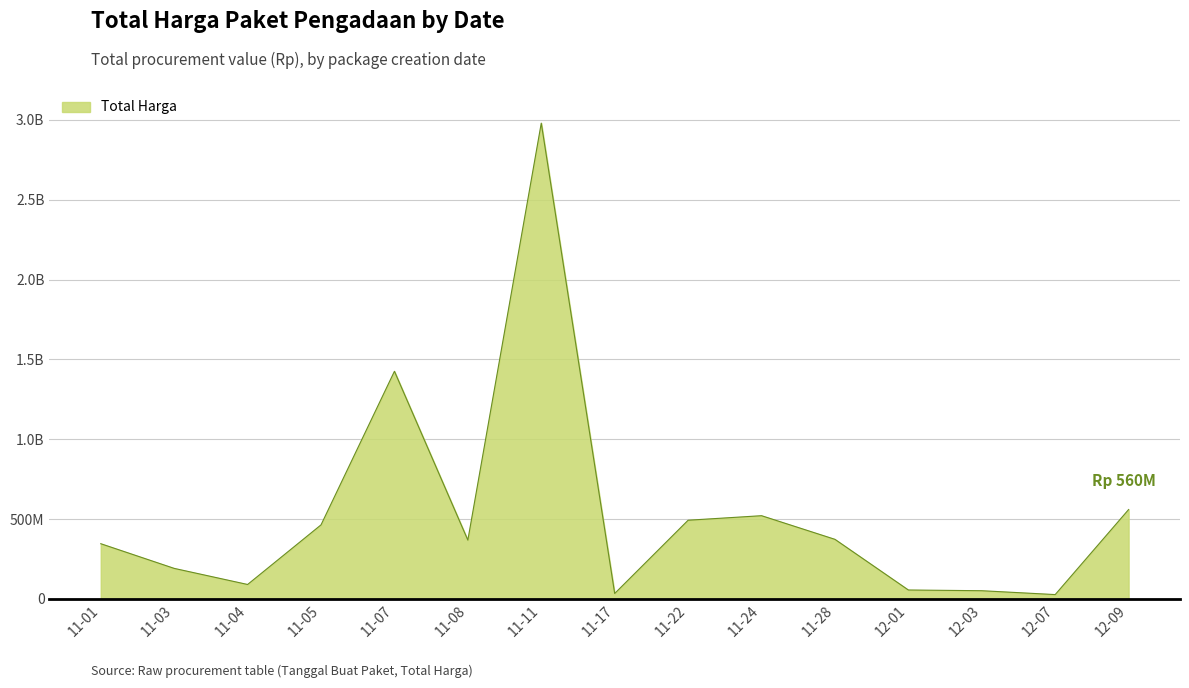

Does the chart have visible grid lines?

Yes